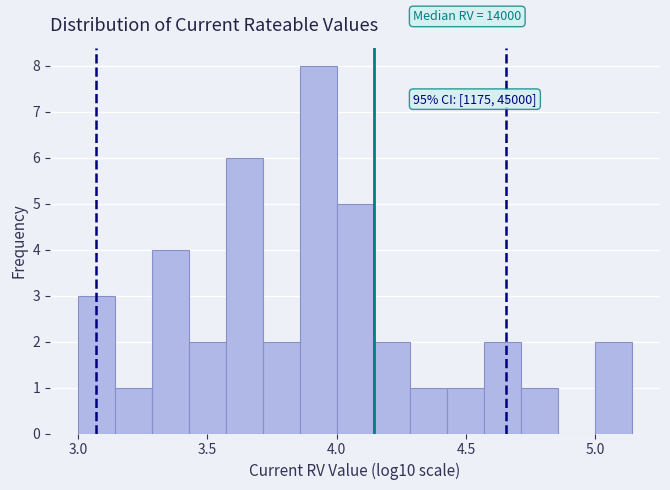

Read against the x-axis, roughly where is the centre of the tallest bar?

3.95